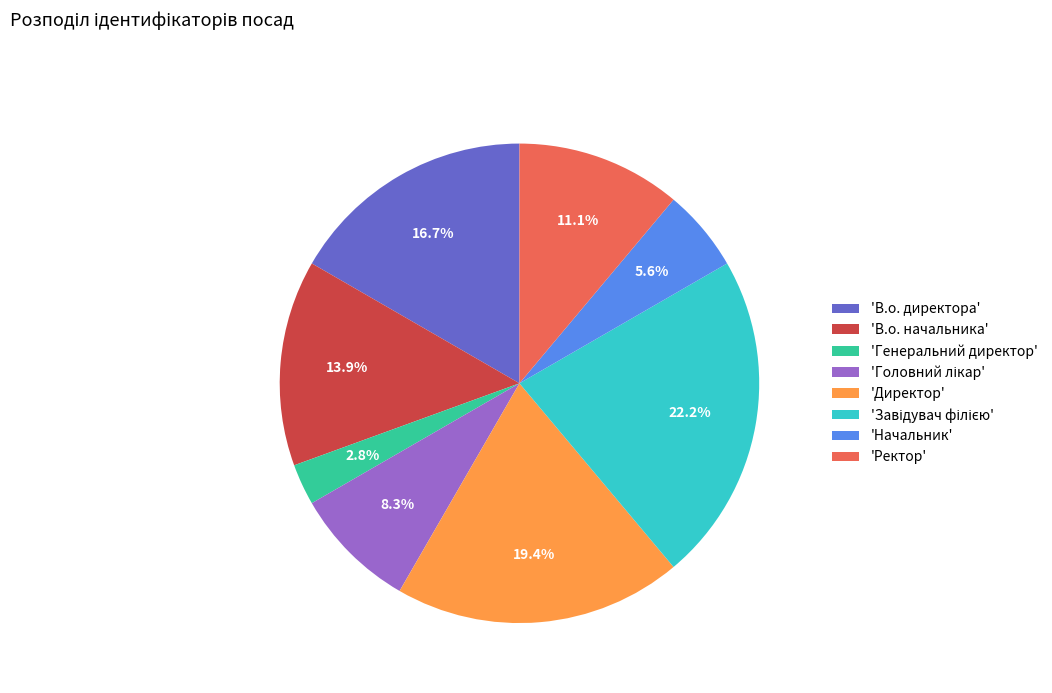

What percentage do 'Ректор' and 'В.о. начальника' together represent?

25.0%